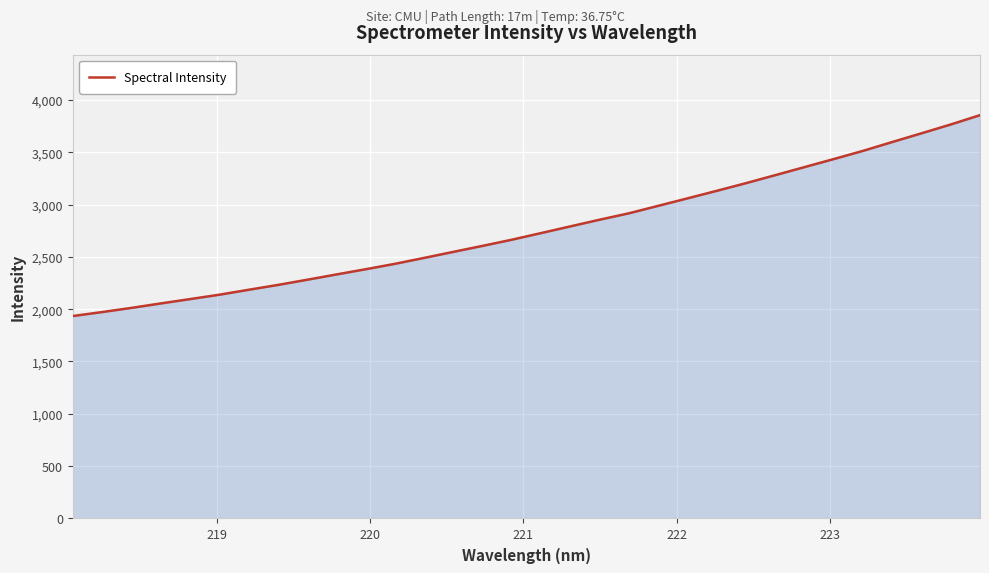

What is the difference between the maximum and minimum values?

1919.3